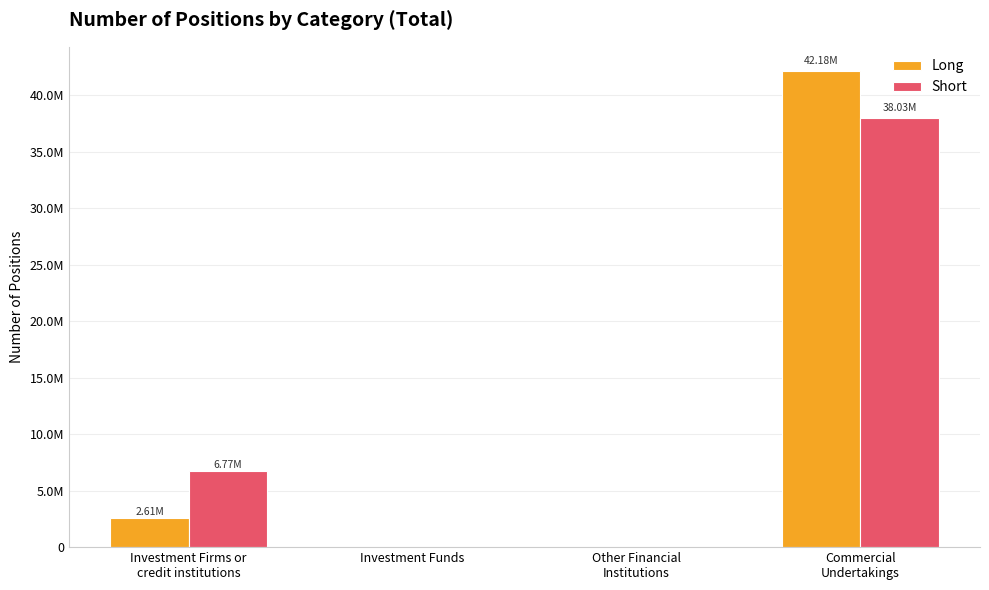

Rank the series by their average value, from highest to lowest.

Long, Short